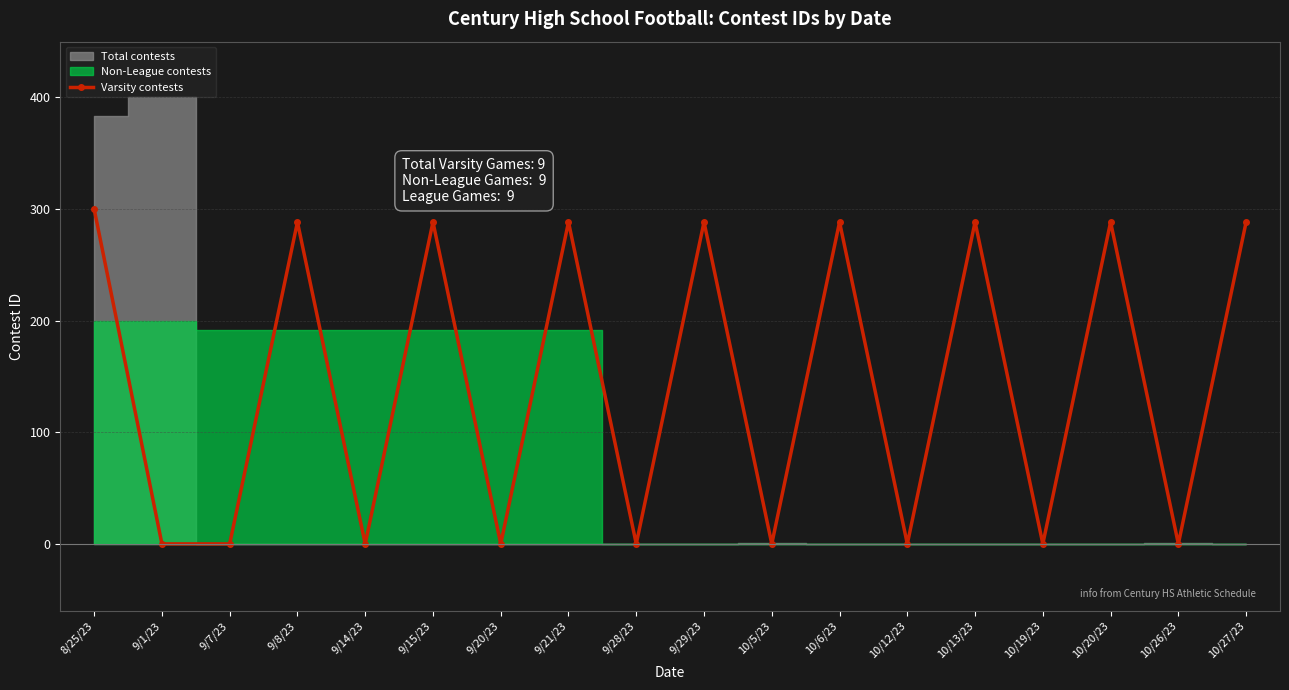

Where is the first local maximum?

9/8/23